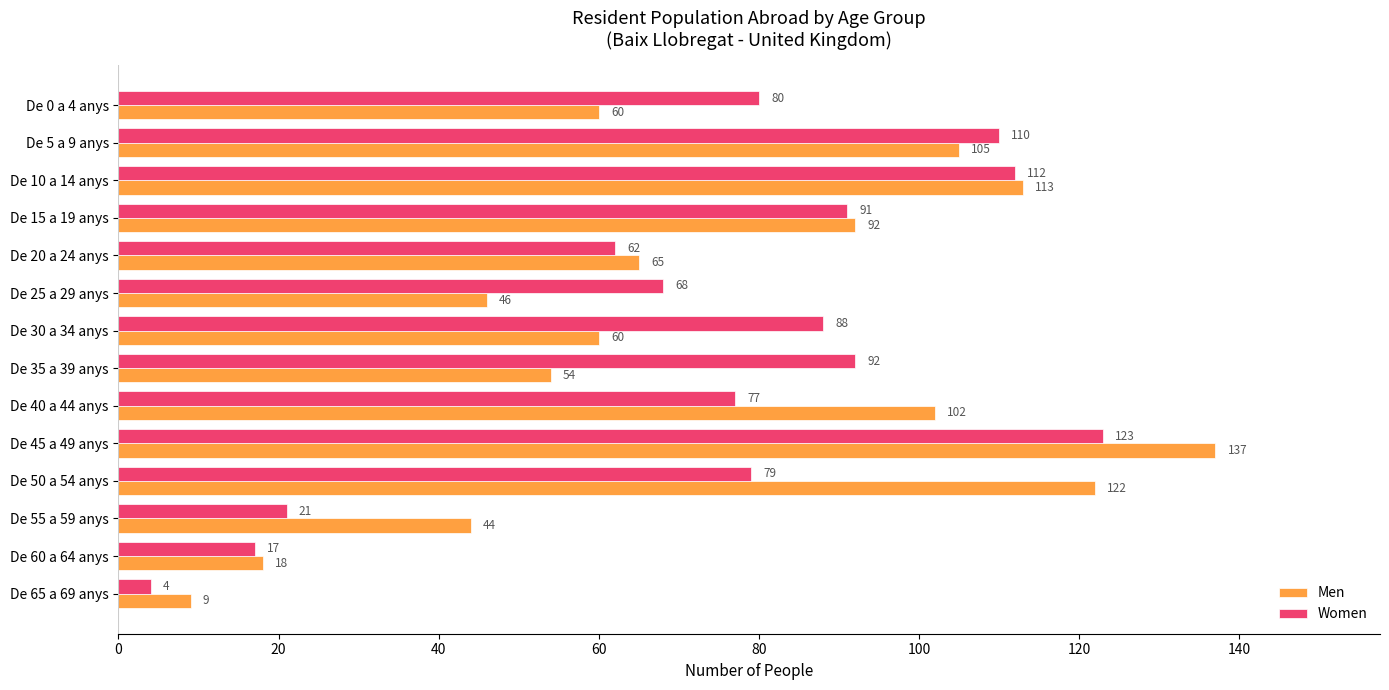

Which series has the widest spread of values?

Men